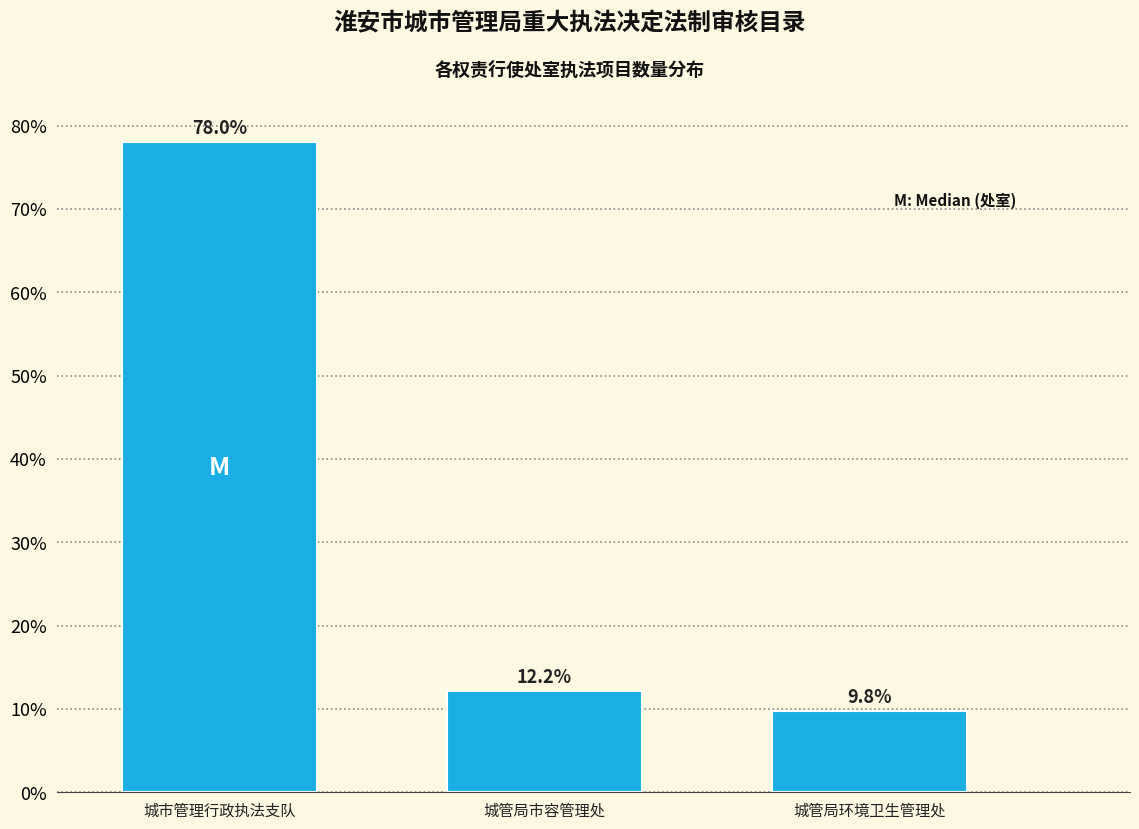

Reading right to left, list all the values displayed in this chart.

城管局环境卫生管理处=9.8	城管局市容管理处=12.2	城市管理行政执法支队=78.0